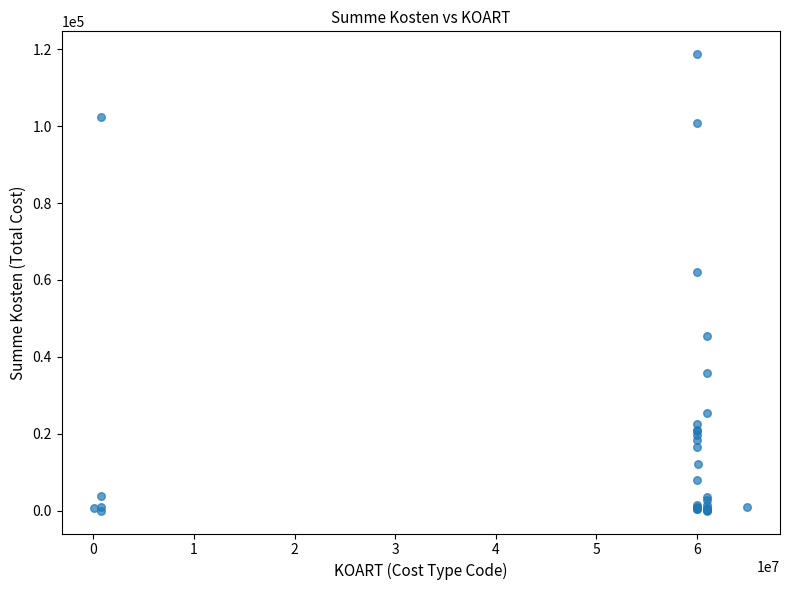

What Y value in the scatter plot is closest to 59360?

62177.5